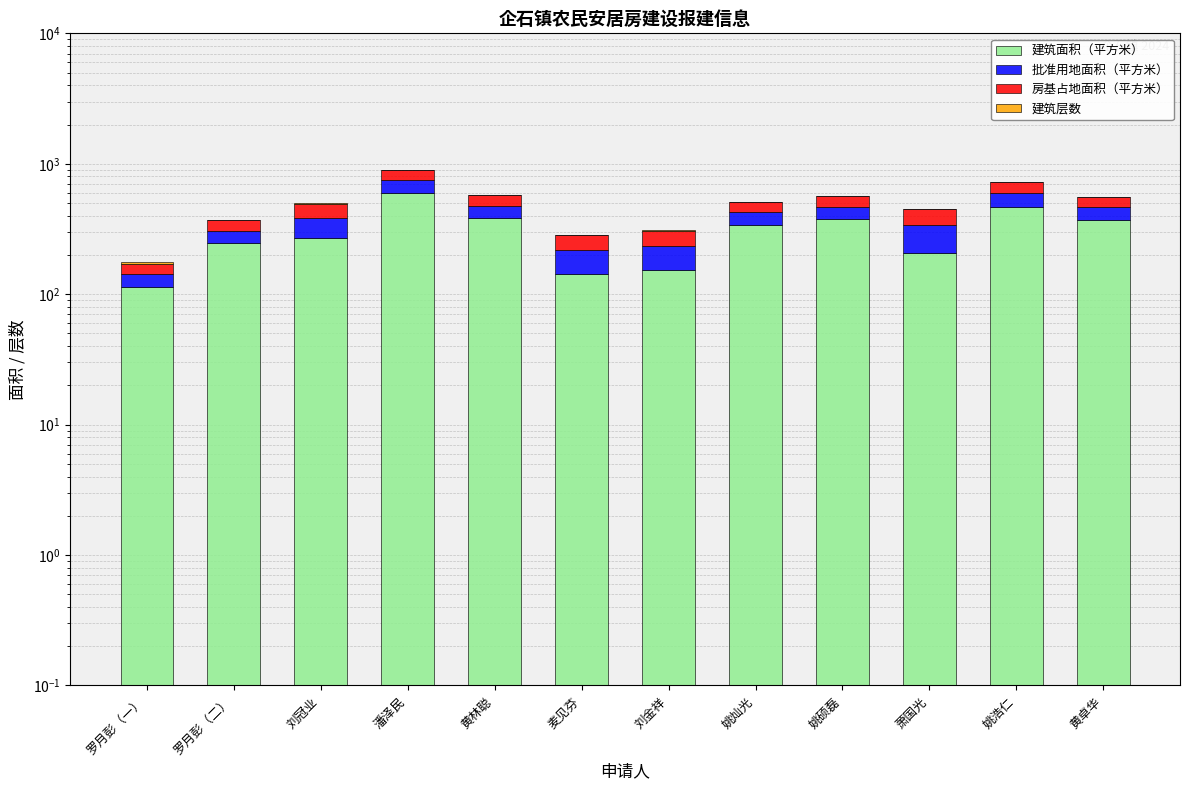

What is the total value across all series at 刘金祥?

308.2